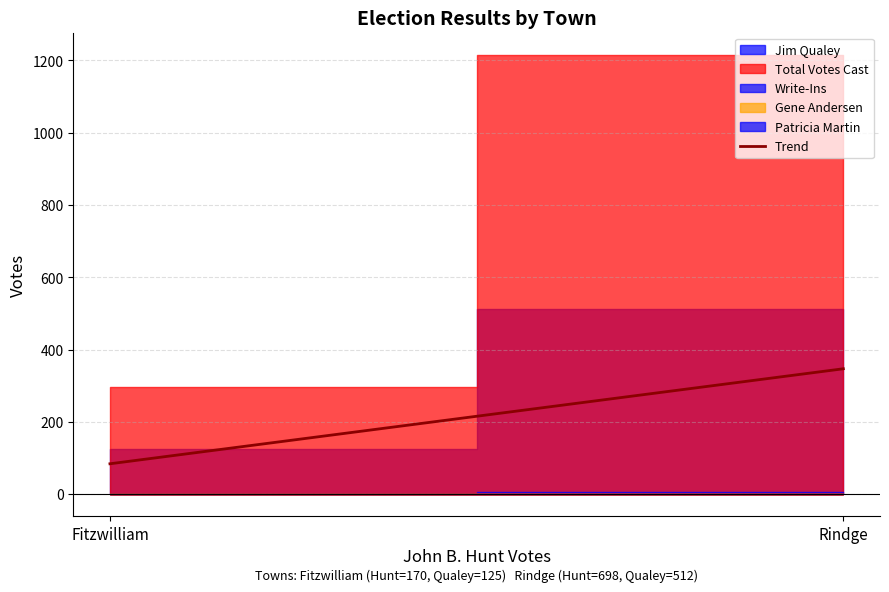

List the labels in order of value, largest first.

Rindge, Fitzwilliam